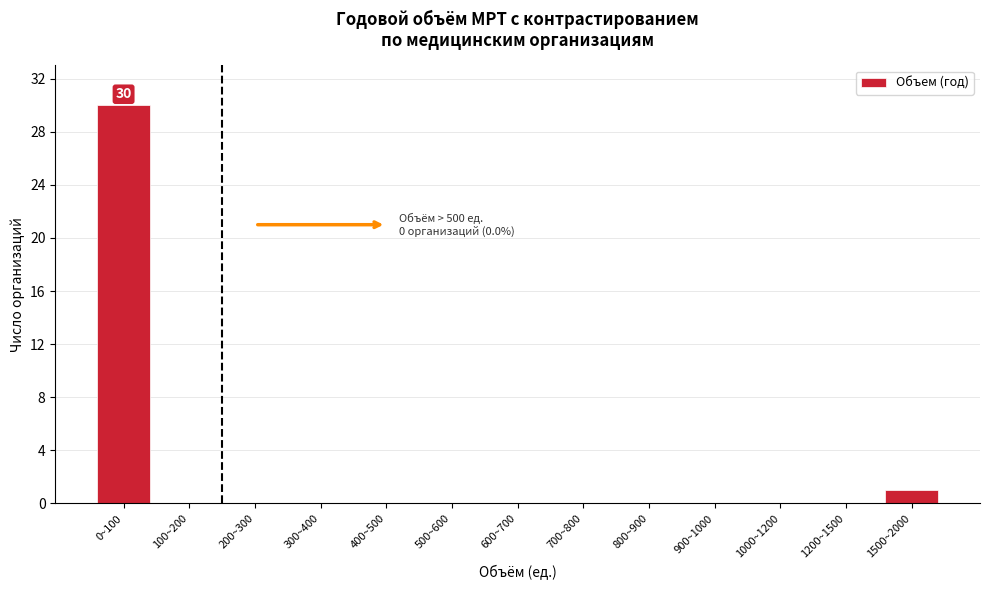

Reading right to left, transcribe all the data shown in this chart.

1500~2000=1	1200~1500=0	1000~1200=0	900~1000=0	800~900=0	700~800=0	600~700=0	500~600=0	400~500=0	300~400=0	200~300=0	100~200=0	0~100=30